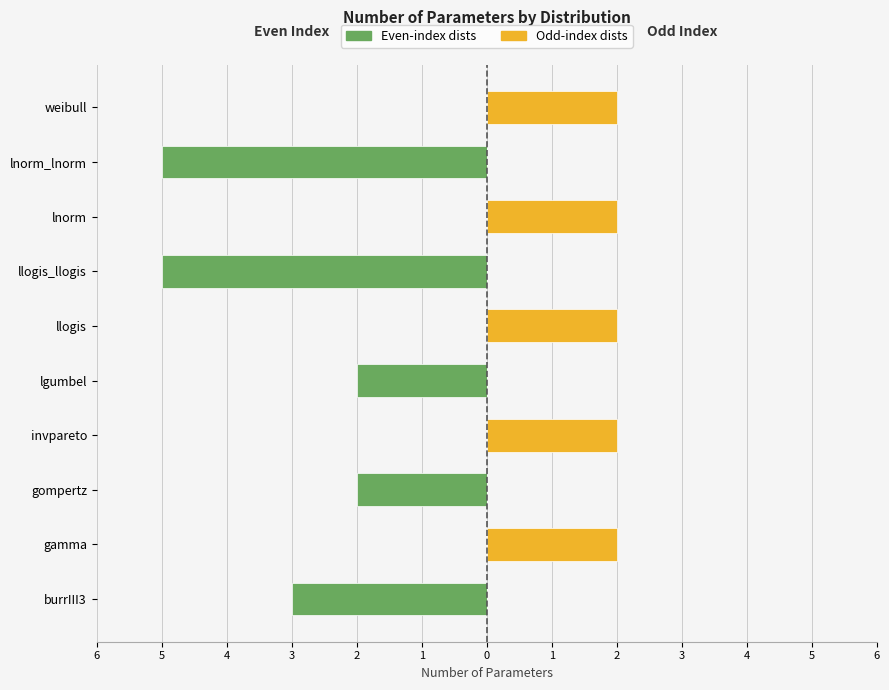

What is the difference between the maximum and minimum values in the Odd-index dists series?

2